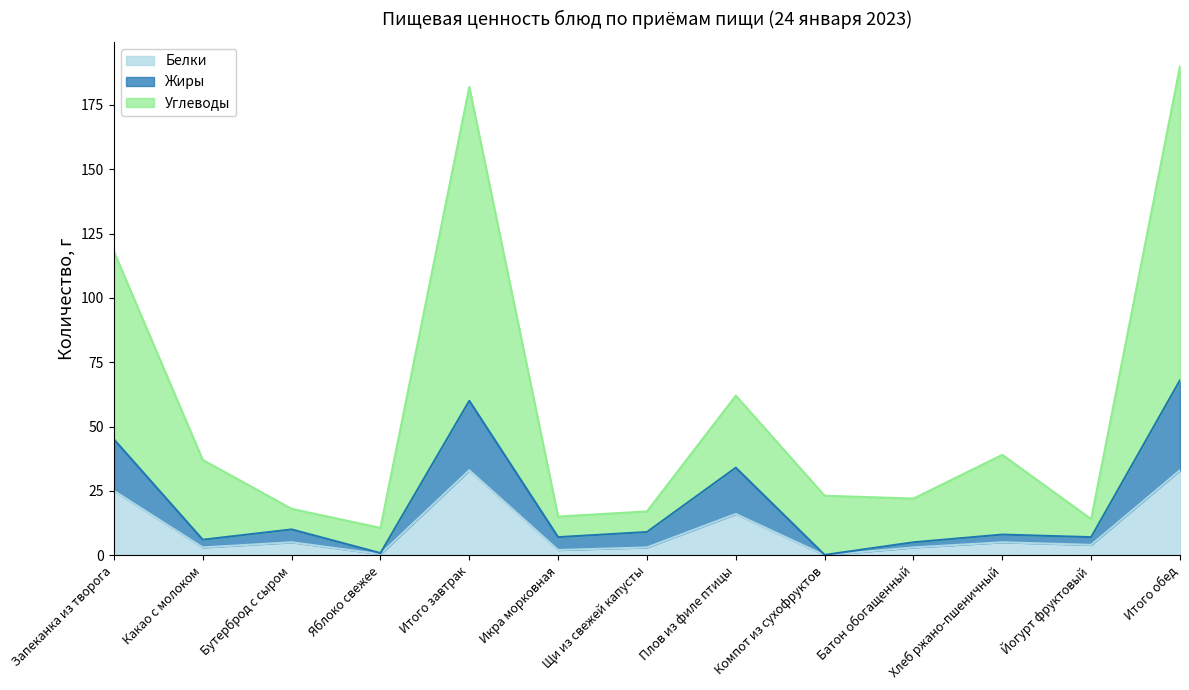

Which series has the largest total across all categories?

Углеводы